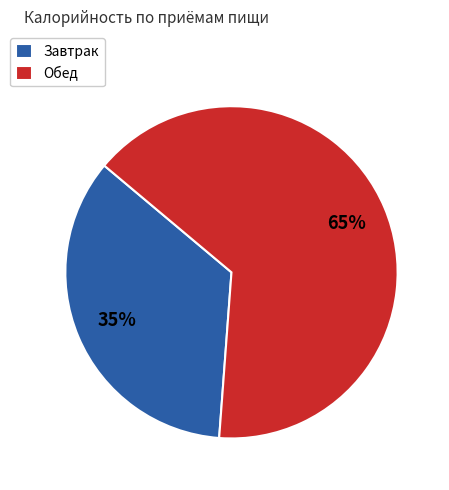

Is it true that Завтрак is 35% of the pie?

True